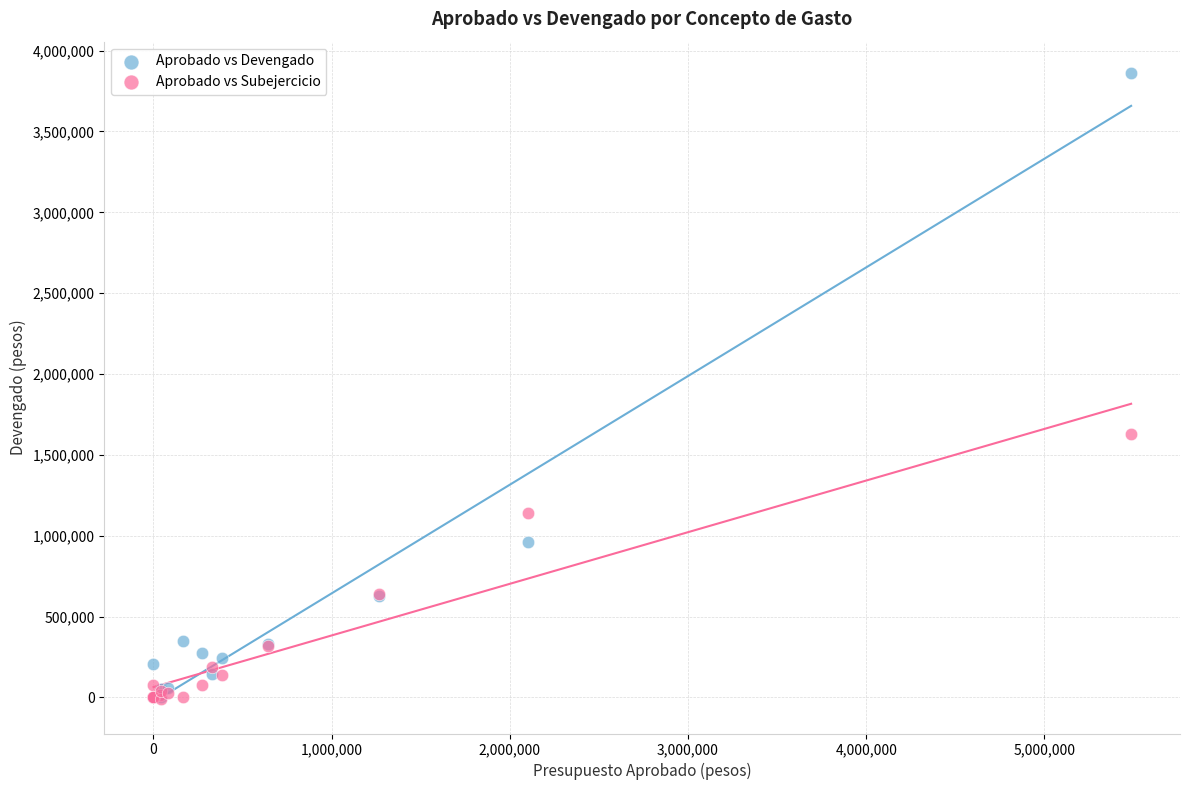

Across all series, what Y value is closest to 1925516?

1625724